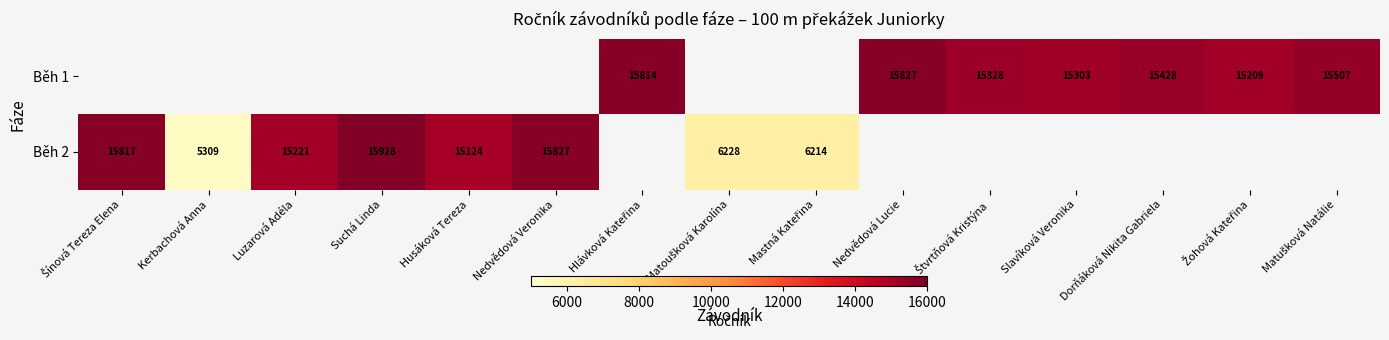

Is it true that Běh 2 equals 15928 at Suchá Linda?

True